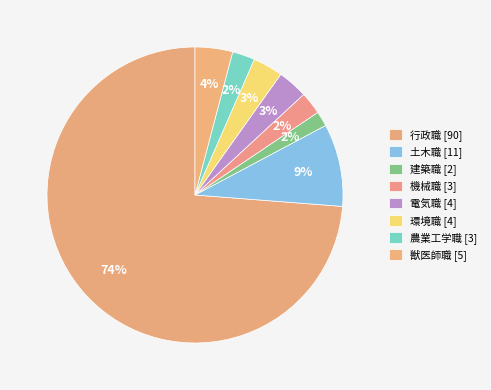

Rank the categories by value from lowest to highest.

建築職, 機械職, 農業工学職, 電気職, 環境職, 獣医師職, 土木職, 行政職